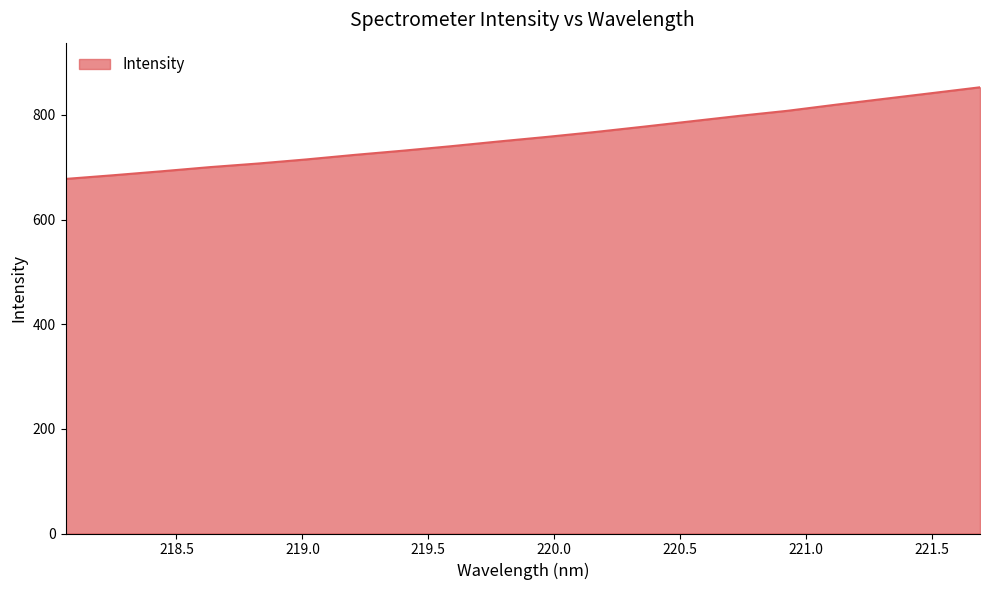

What is the maximum value shown in the chart?

852.9